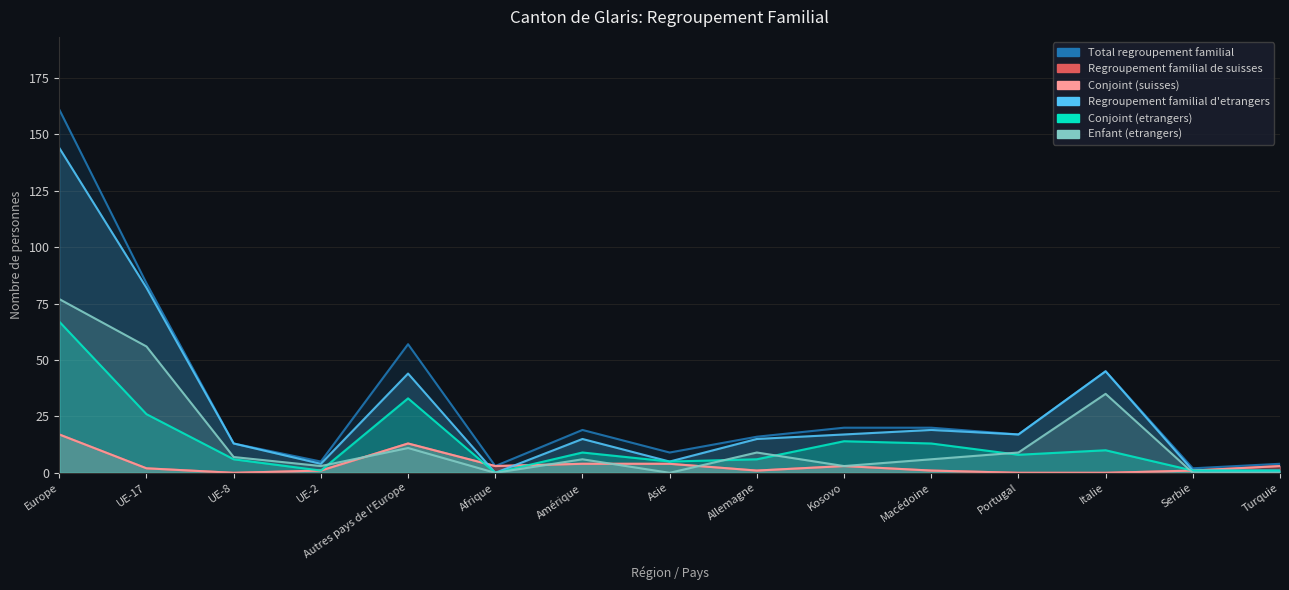

Read the Conjoint (etrangers) value at Portugal, to the nearest 5.

10